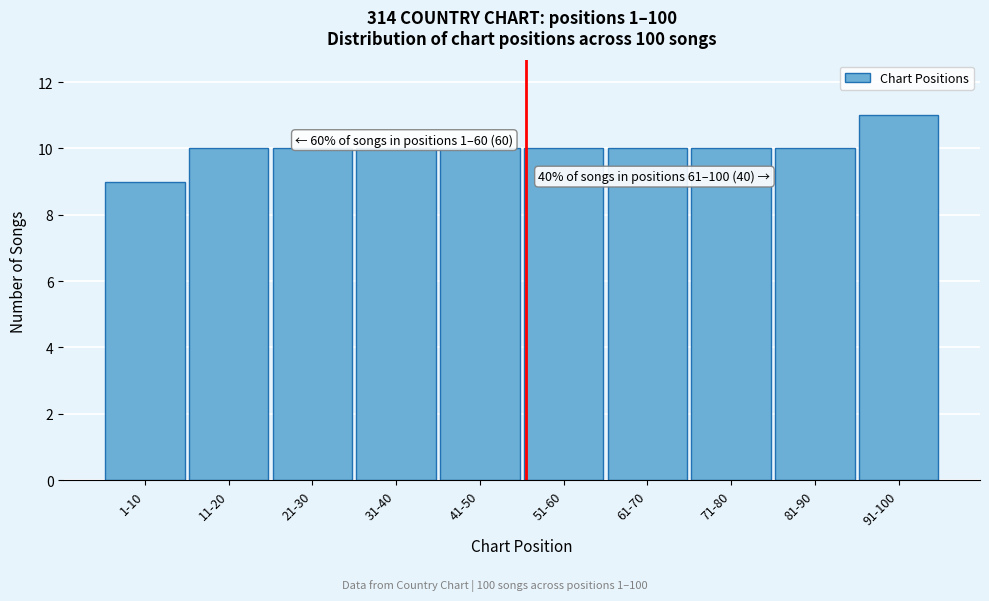

Reading right to left, transcribe all the data shown in this chart.

91-100=11	81-90=10	71-80=10	61-70=10	51-60=10	41-50=10	31-40=10	21-30=10	11-20=10	1-10=9